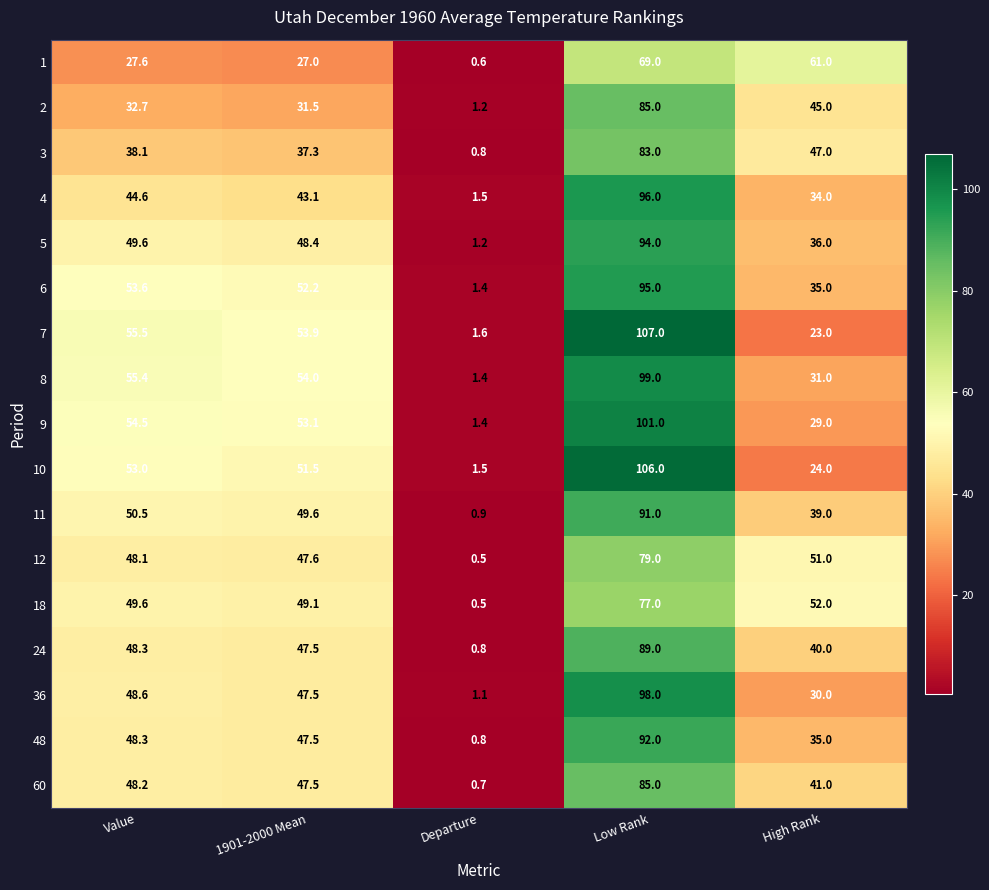

What is the difference between the maximum and minimum values in the 36 series?

96.9